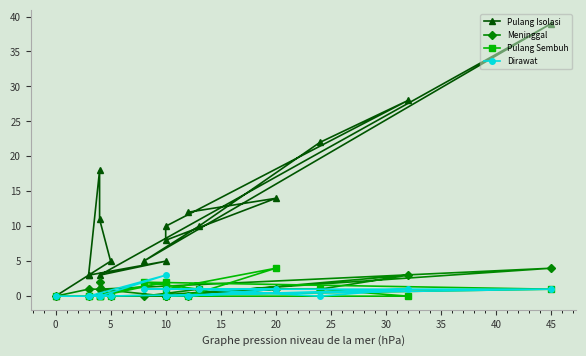

At which label is Meninggal closest to 2?

10